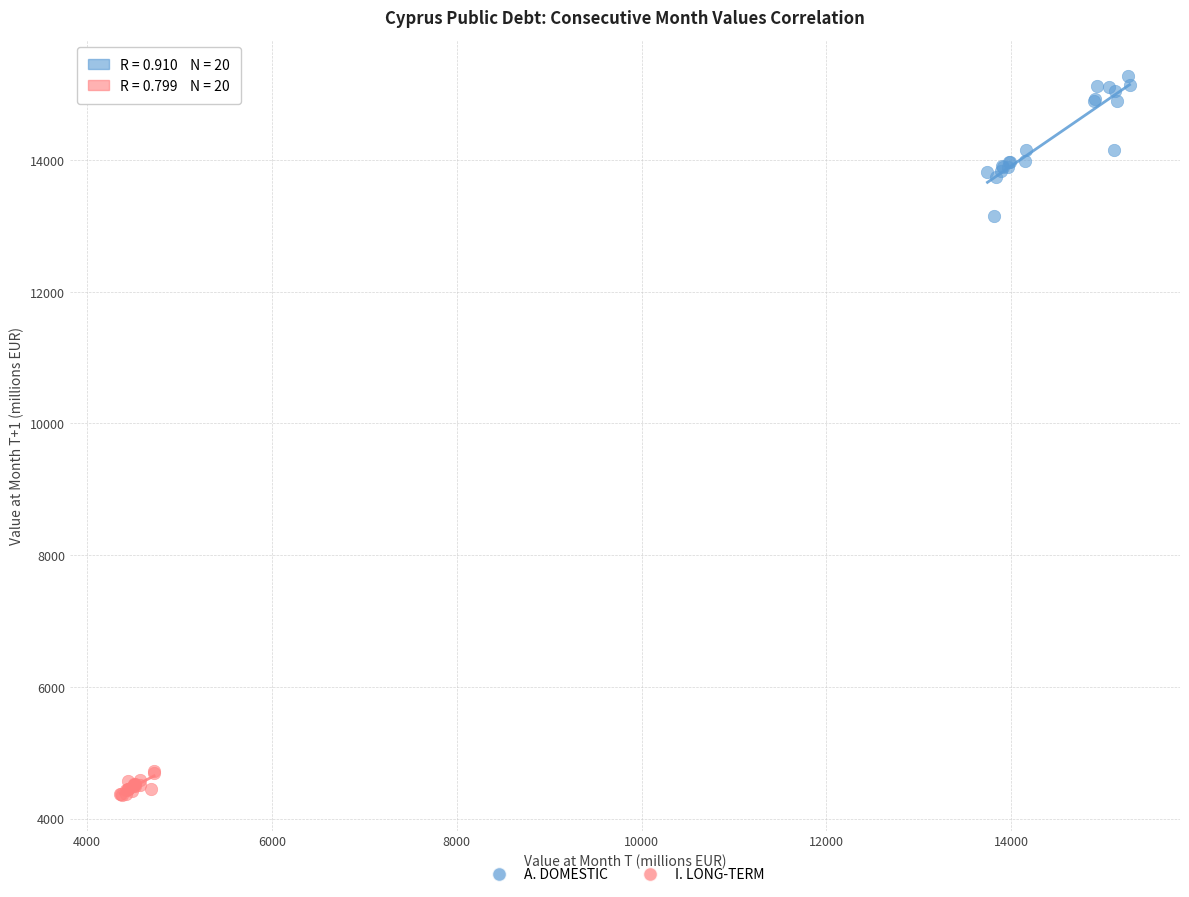

Which series contains the highest Y value?

A. DOMESTIC